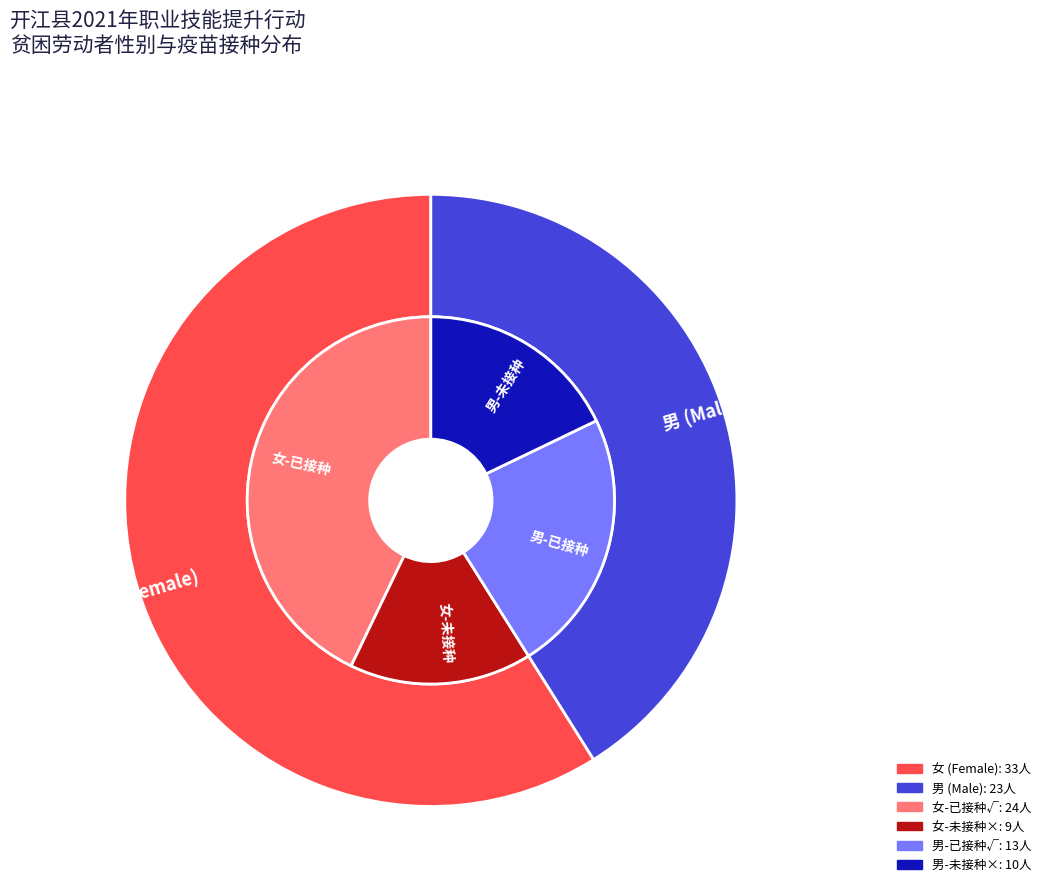

To the nearest percent, what percentage of the pie is 男?

41%